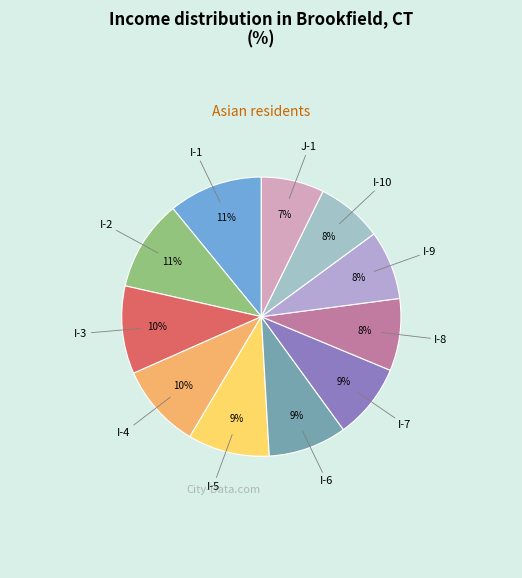

How many segments does this pie chart have?

11